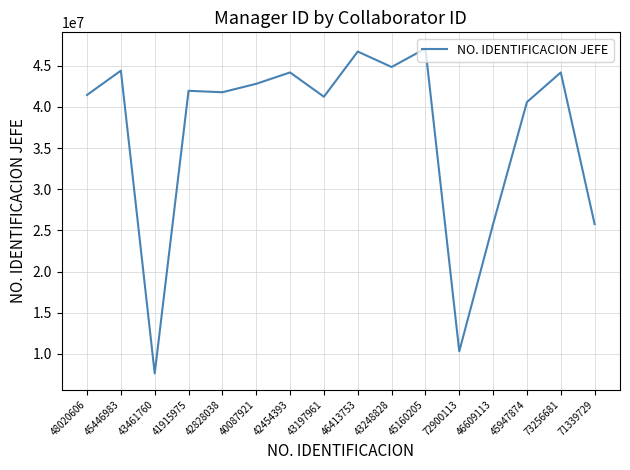

Which has a higher value, 48020606 or 46413753?

46413753